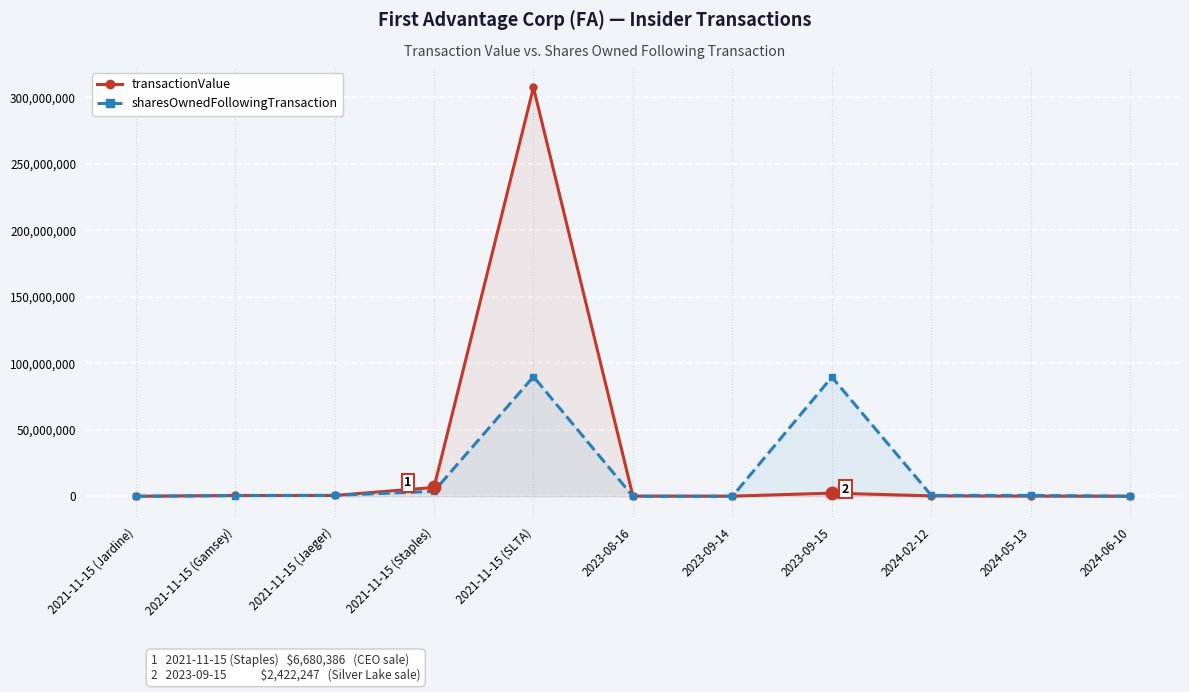

Rank the series at 2021-11-15 (SLTA) from highest to lowest value.

transactionValue, sharesOwnedFollowingTransaction